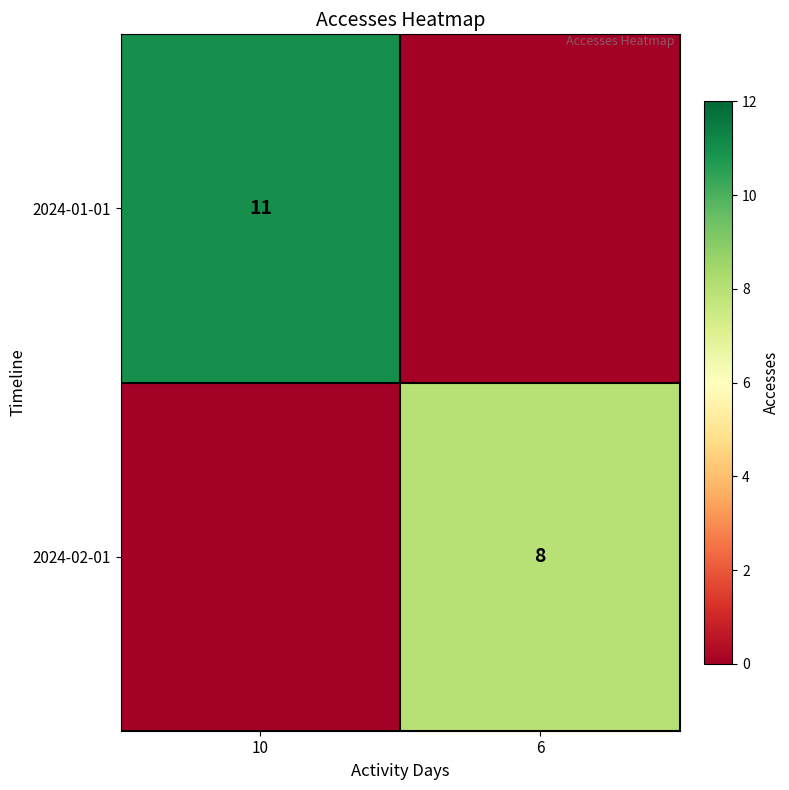

Is it true that 2024-02-01 equals 13 at 6?

False